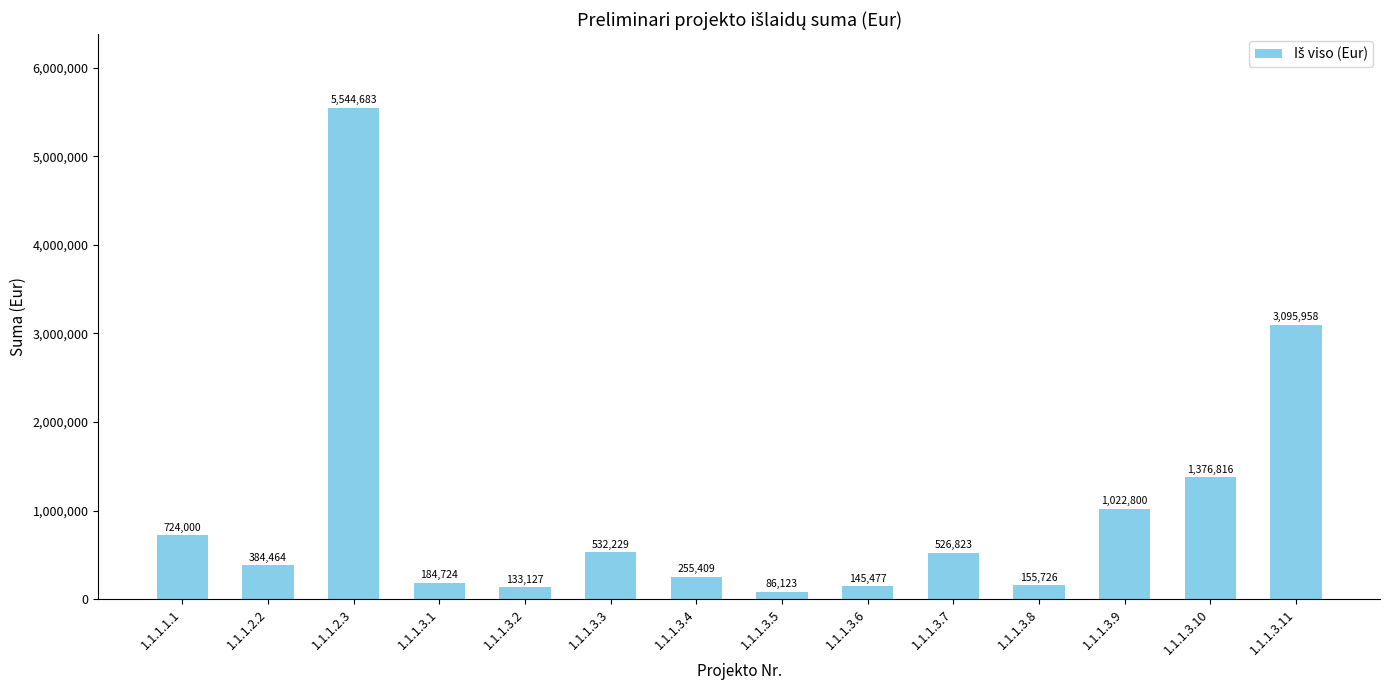

Between 1.1.1.3.6 and 1.1.1.3.11, which is larger?

1.1.1.3.11